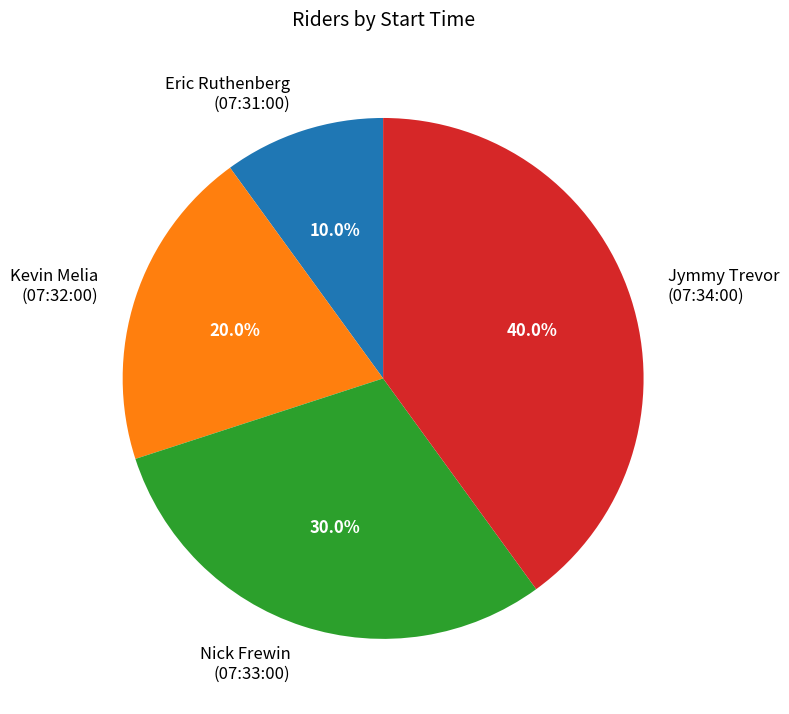

Does Kevin Melia (07:32:00) represent more than half of the total?

No